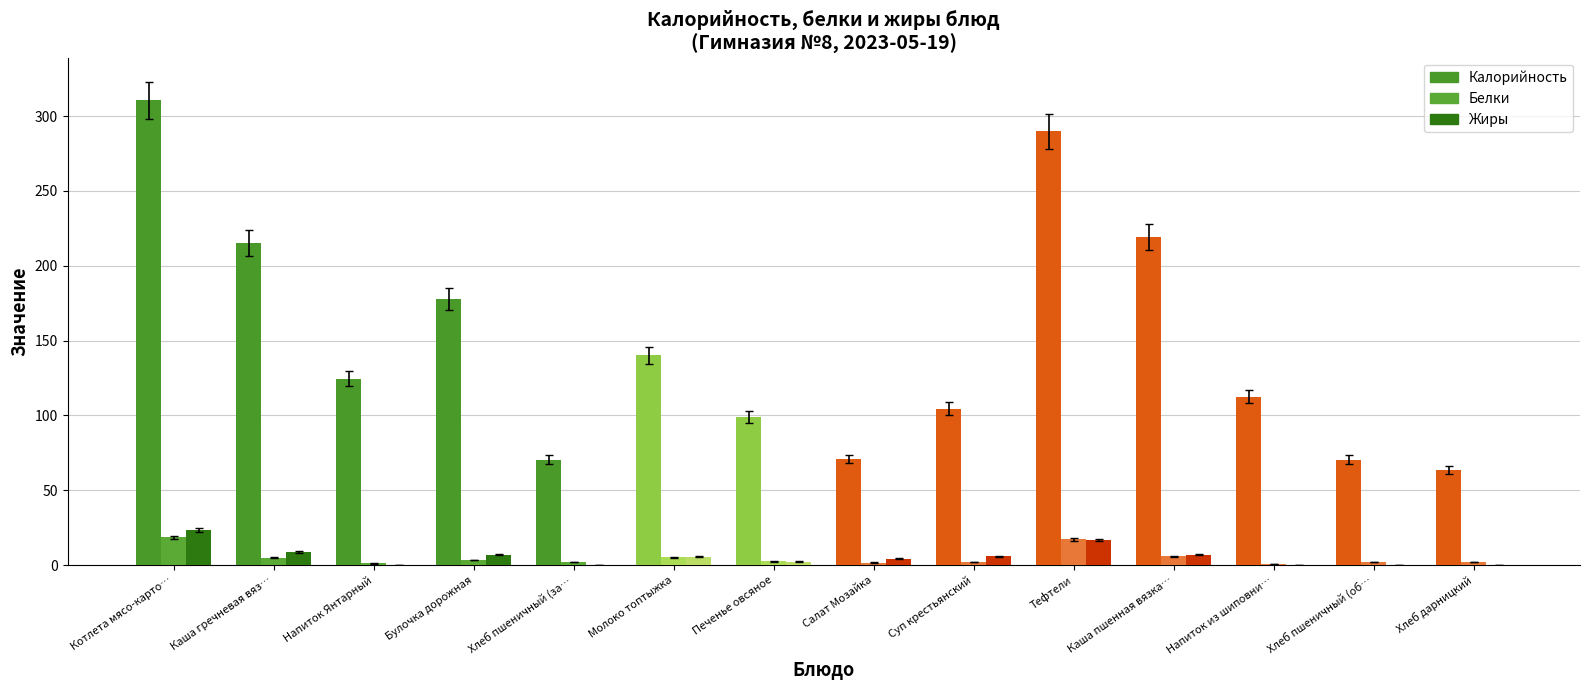

What position from the left is Суп крестьянский?

9